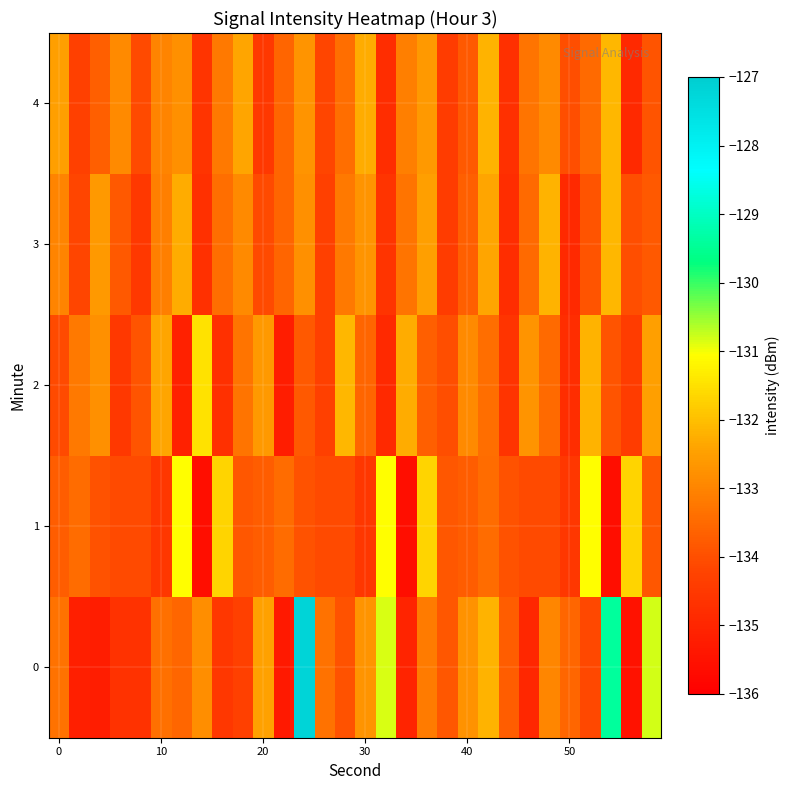

What is the greatest value displayed?

-127.2